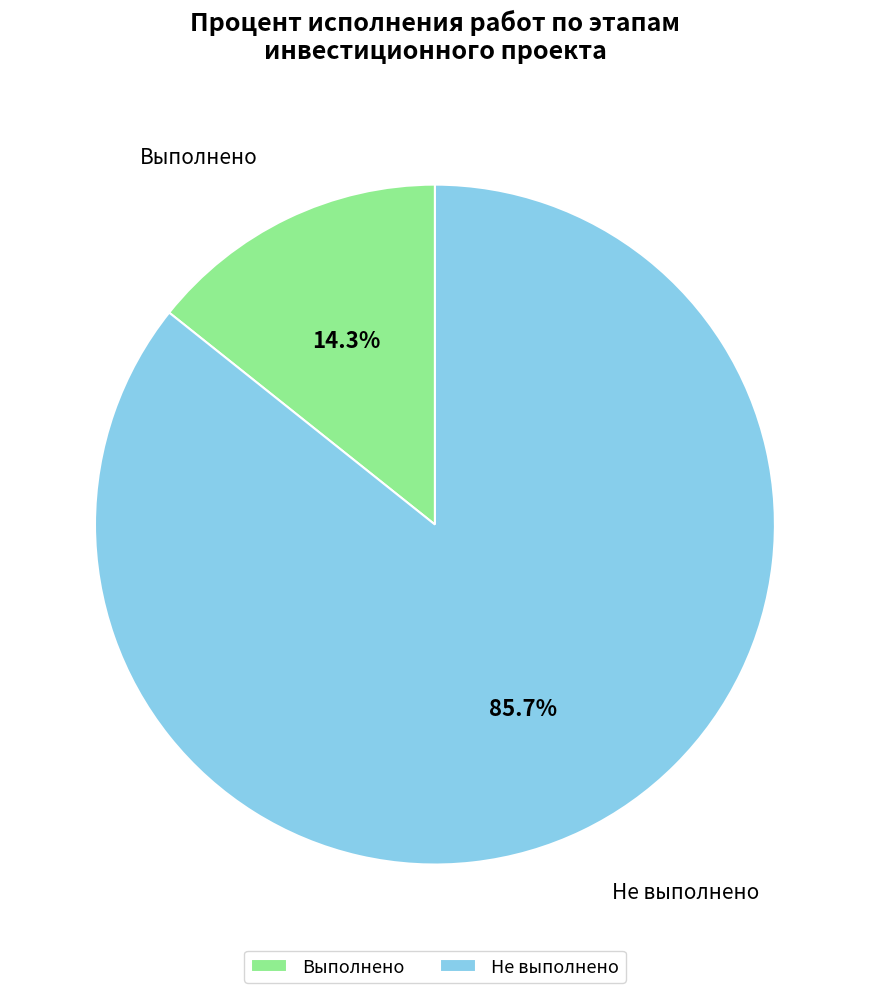

Which slice is the smallest?

Выполнено